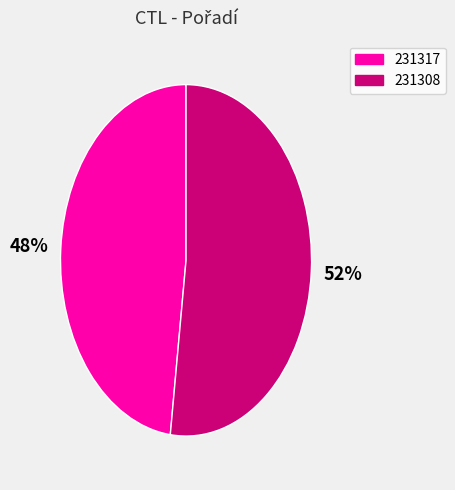

Which category accounts for the majority?

231308